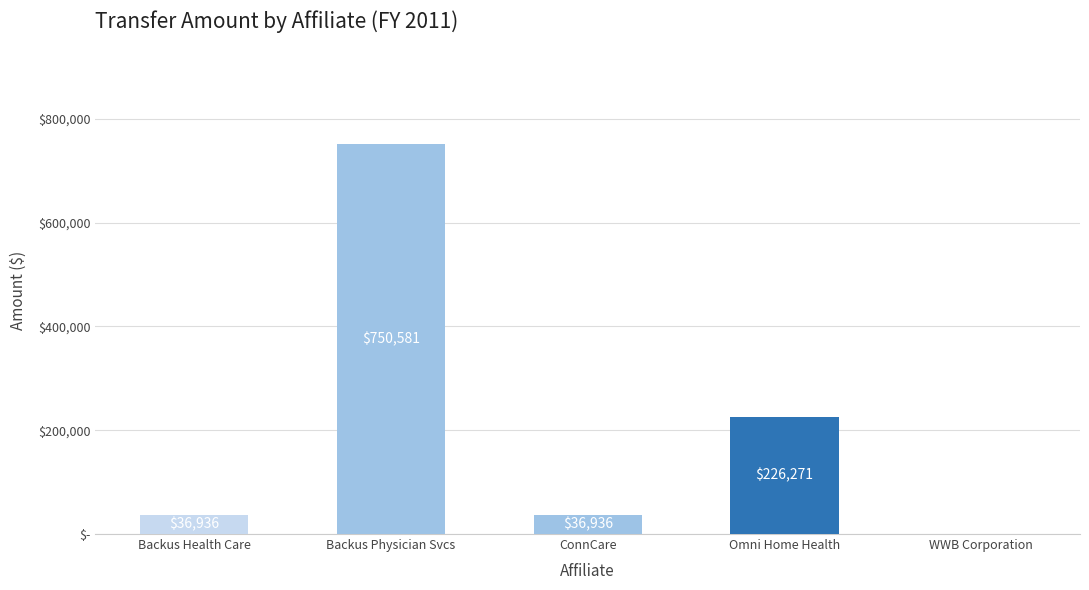

Is it true that the value at WWB Corporation is 0?

True